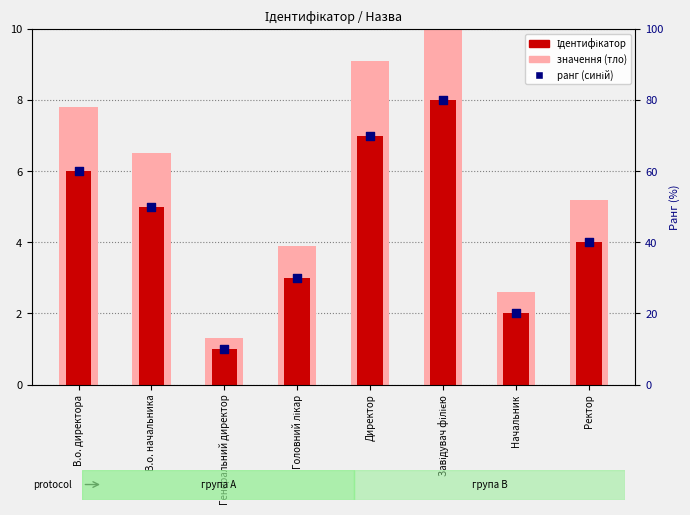

What is the total value across all series at Директор?

86.1